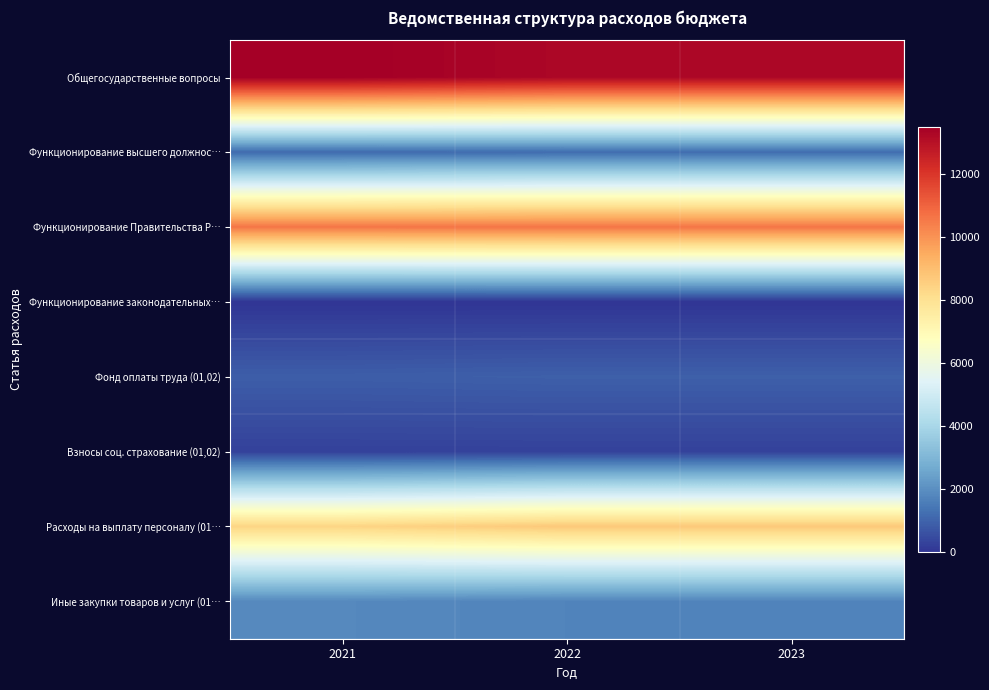

Which series has the largest total across all categories?

Общегосударственные вопросы